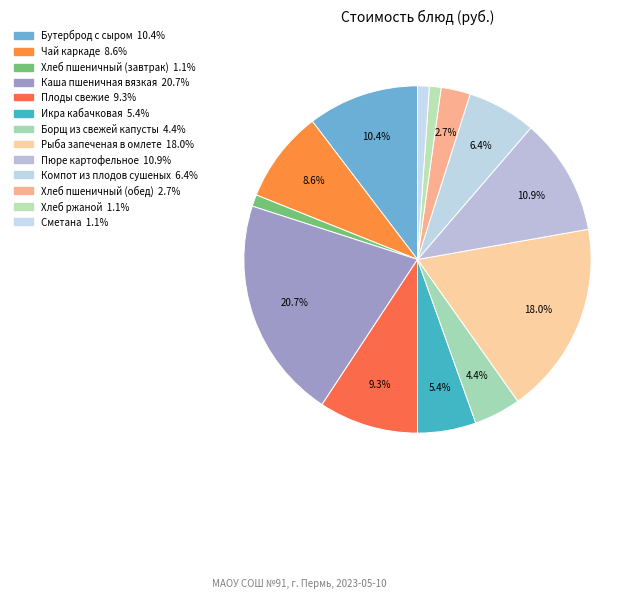

Which has a higher value, Хлеб пшеничный (завтрак) or Пюре картофельное?

Пюре картофельное